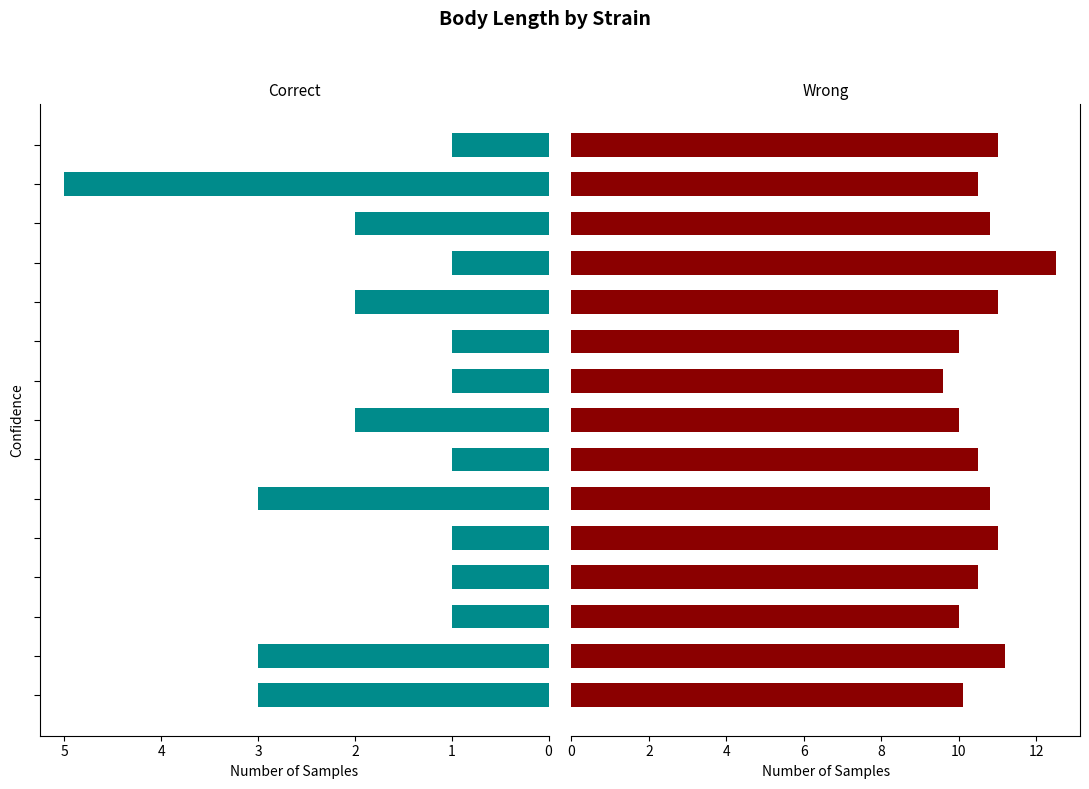

Is the value of Correct at 8 greater than the value of Wrong at 12?

No